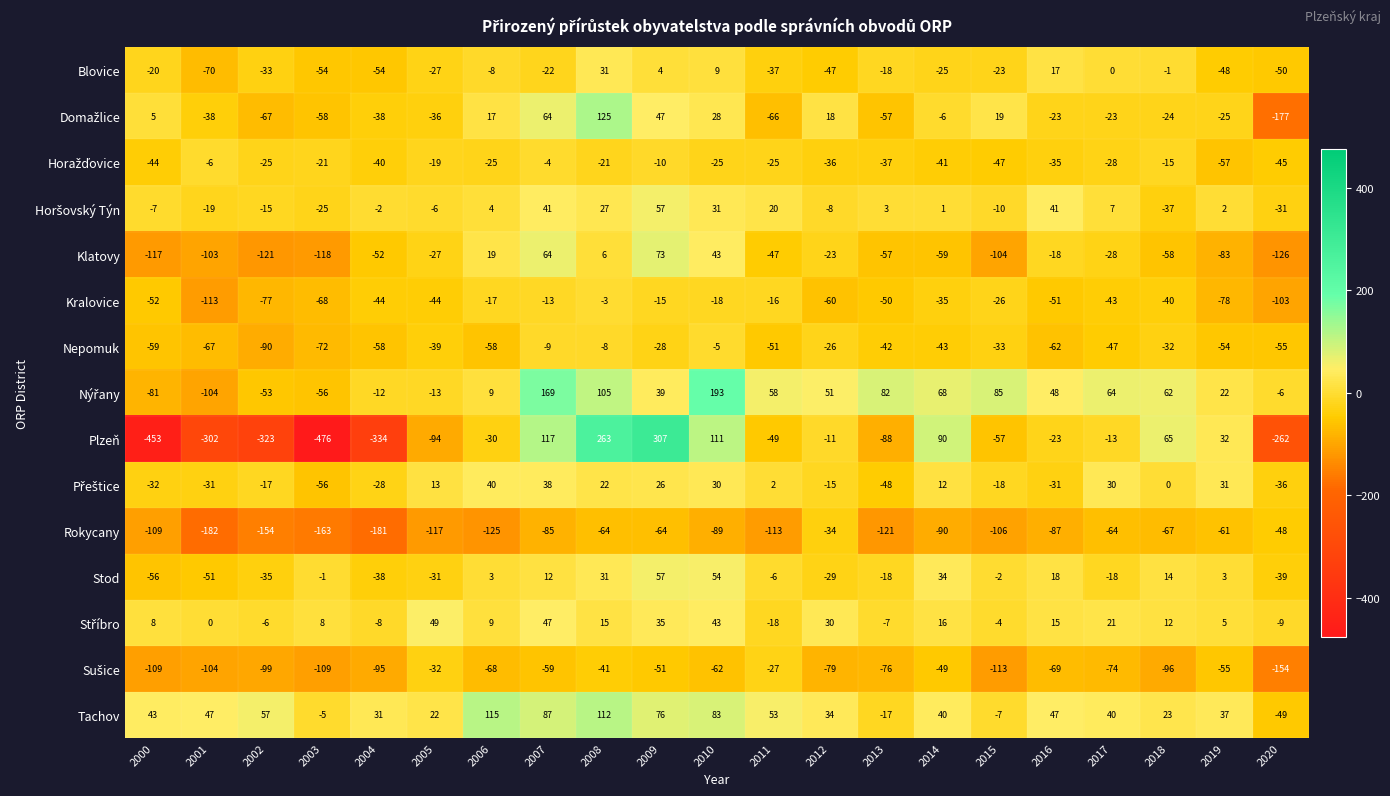

Is it true that Blovice equals -14 at 2006?

False